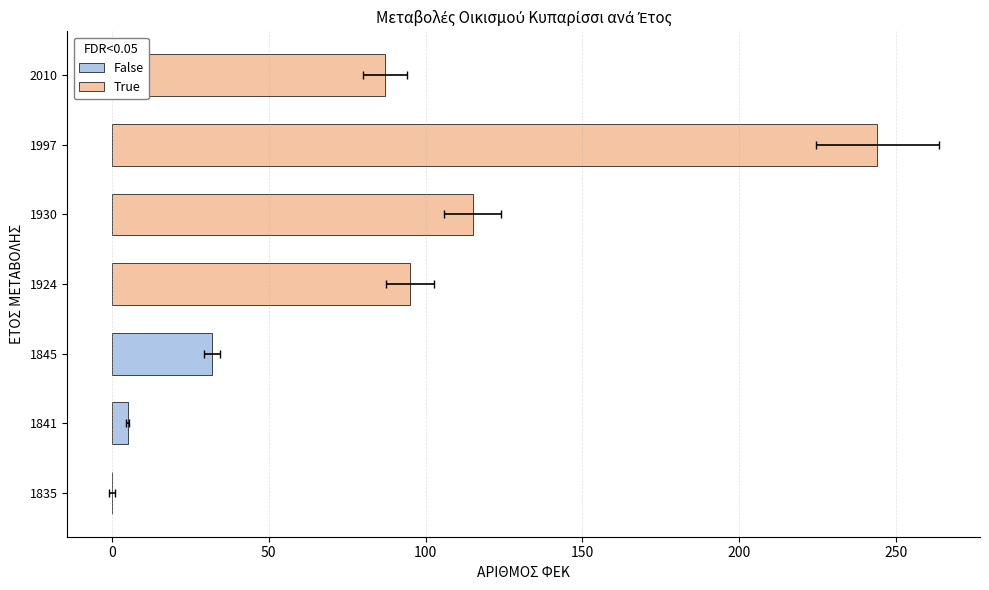

True or false: the data shows 31 at 1930.

False